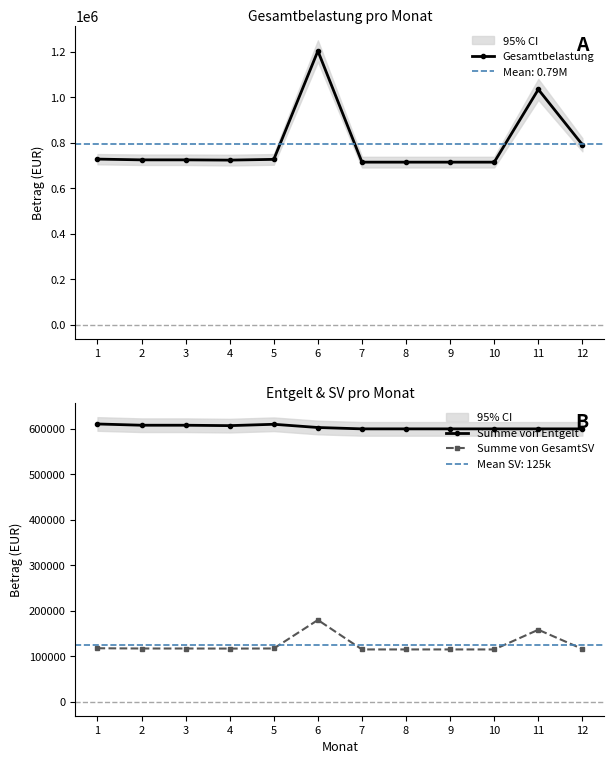

Rank the series by their average value, from highest to lowest.

Gesamtbelastung, Summe von Entgelt, Summe von GesamtSV